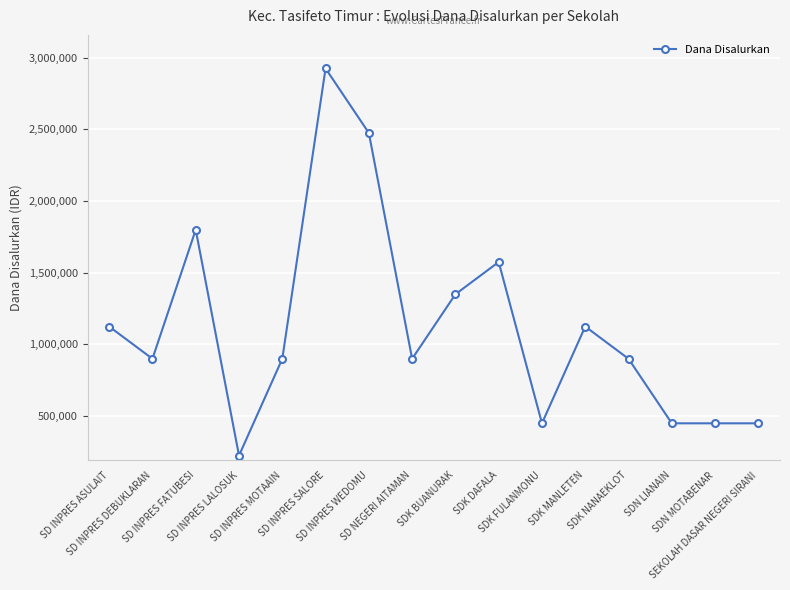

The value at SDK MANLETEN is 2017533. True or false?

False